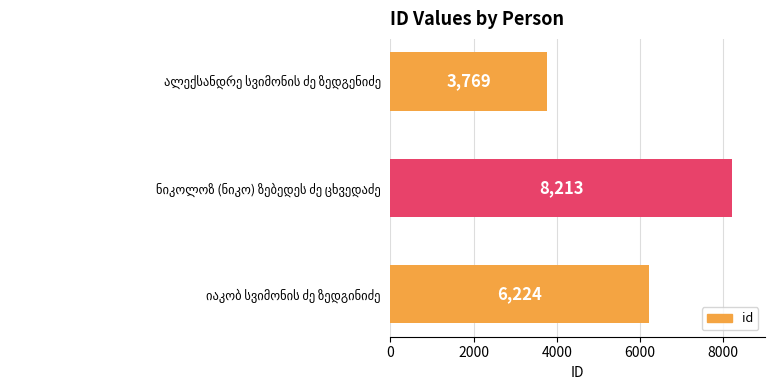

What is the greatest value displayed?

8213